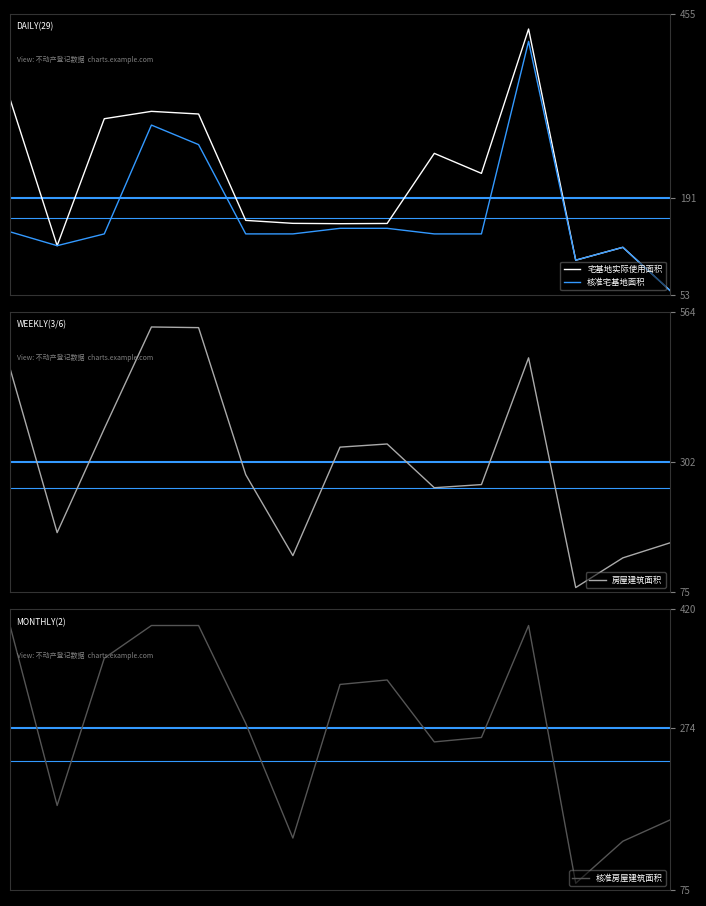

The value of 宅基地实际使用面积 at 8 is 268.0. True or false?

False